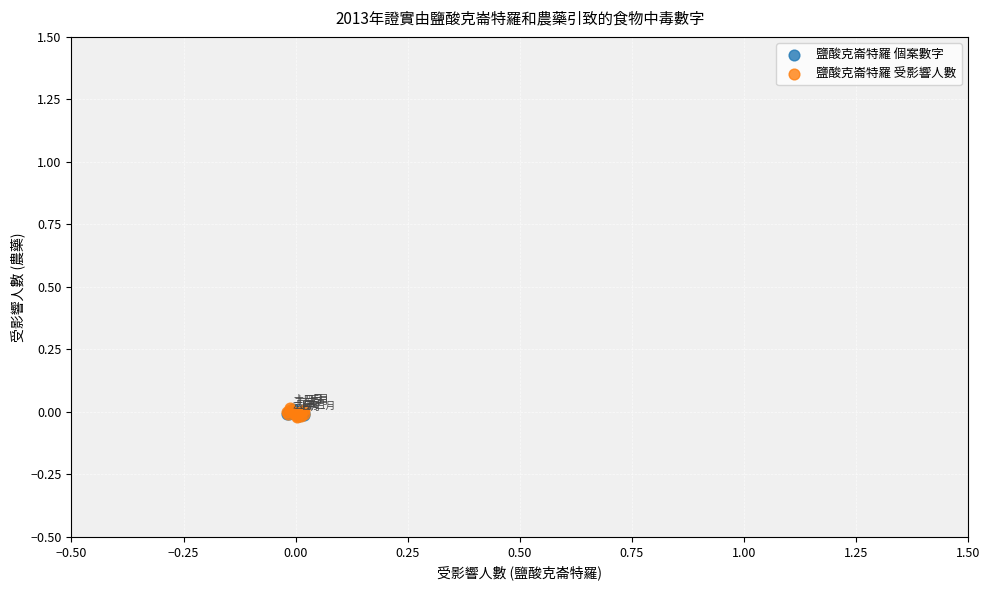

What are all the series names shown in the legend?

鹽酸克崙特羅 個案數字, 鹽酸克崙特羅 受影響人數